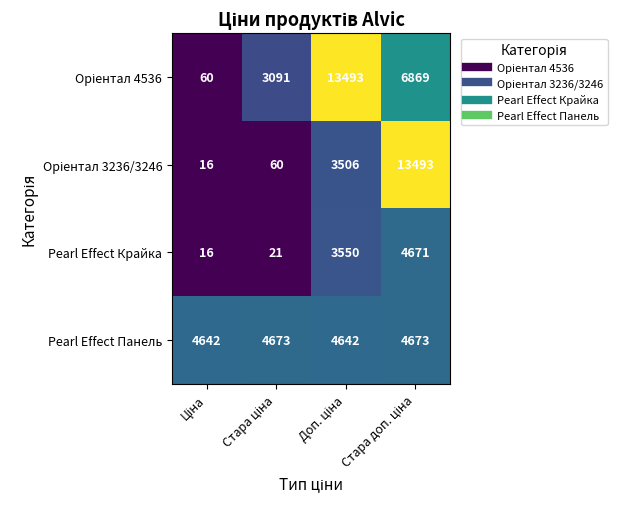

What is the highest value of the Pearl Effect Панель series?

4673